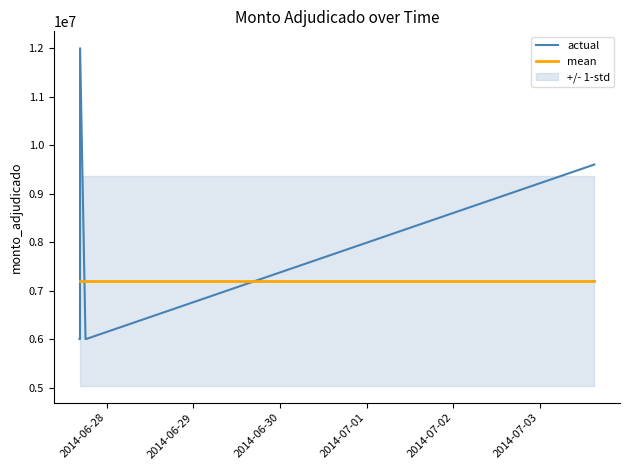

What is the maximum value for actual?

12000000